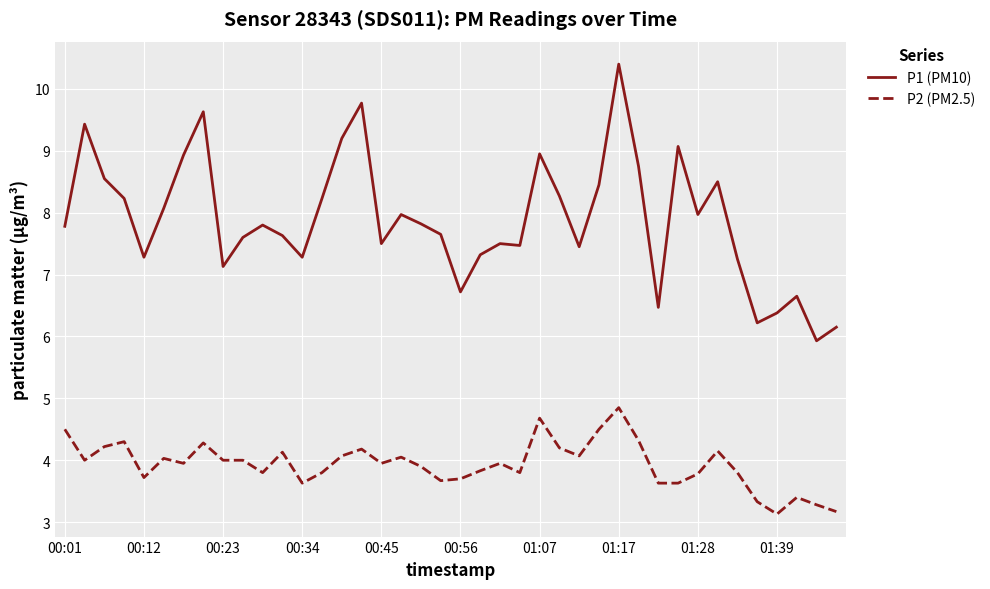

Which series has the largest total across all categories?

P1 (PM10)